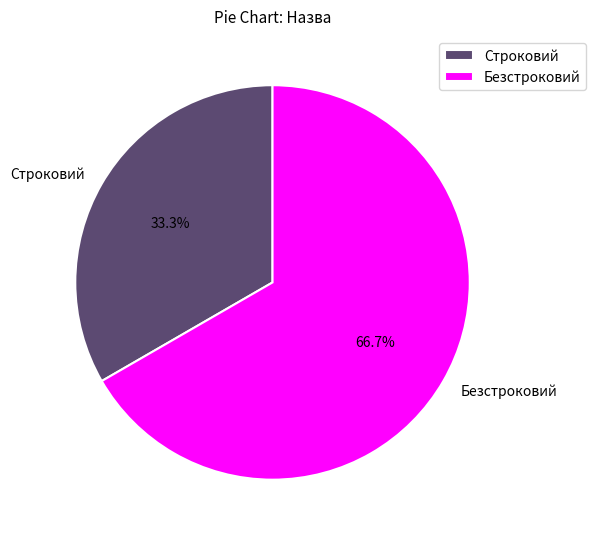

Which category has the biggest portion of the pie?

Безстроковий